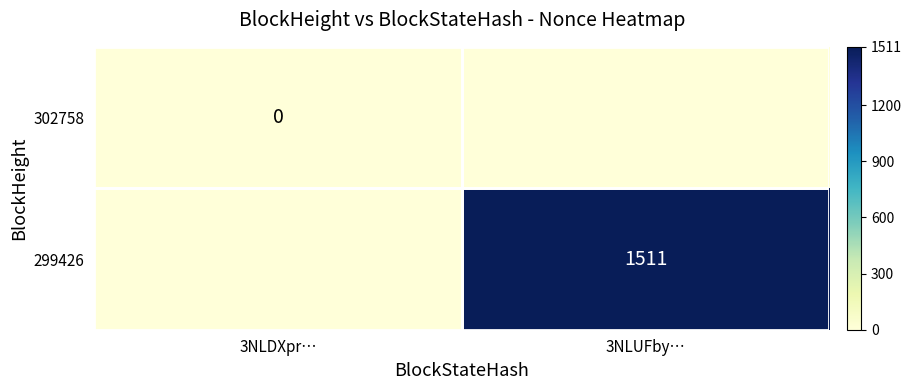

Is it true that 299426 equals 1028 at 3NLUFby…?

False